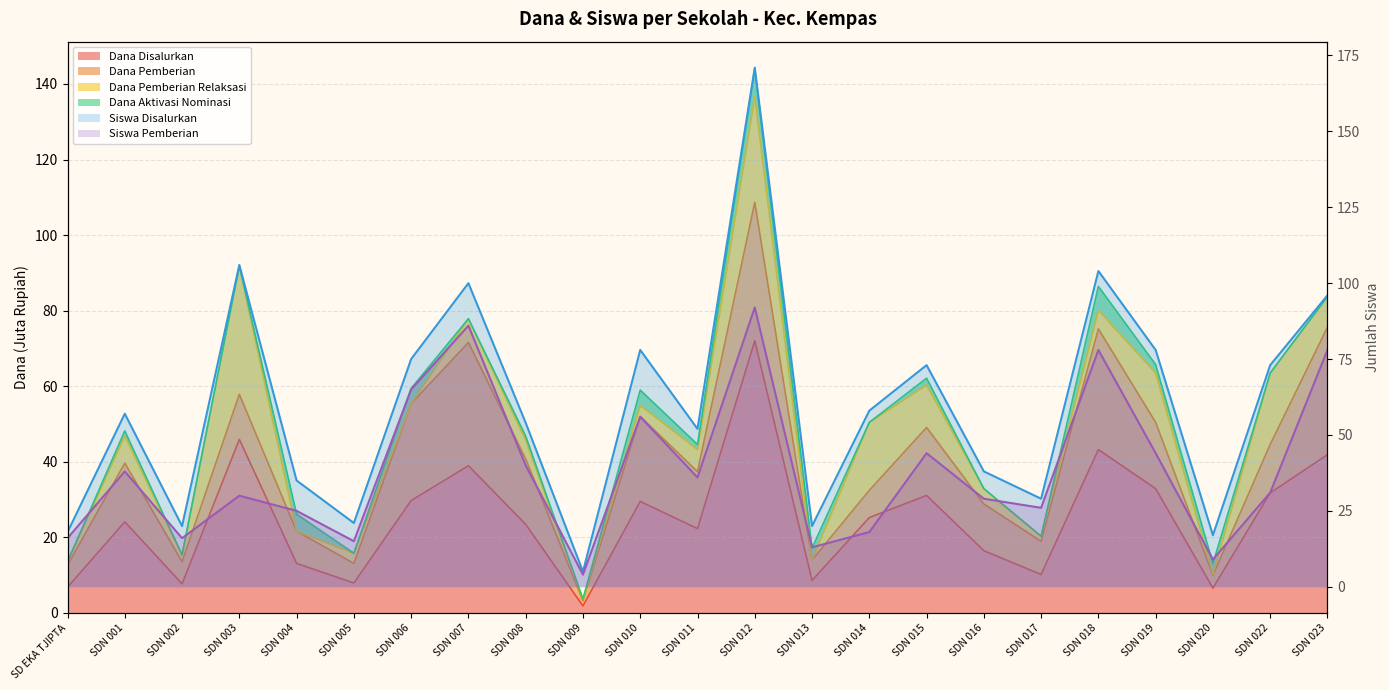

True or false: Siswa Pemberian (line) has a value of 38 at SDN 001.

True